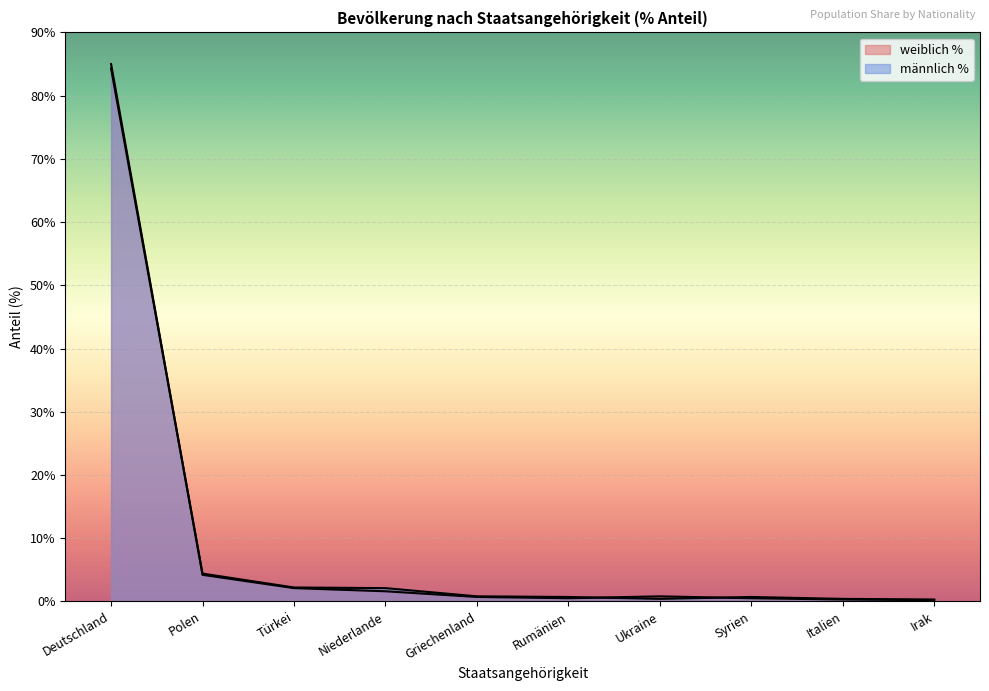

What is the smallest value displayed?

0.2